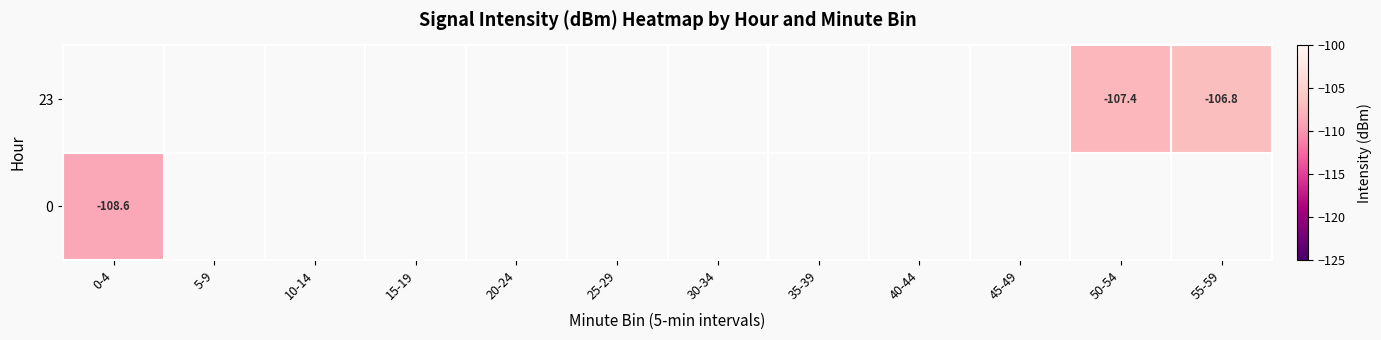

How many values in 0 are below zero?

1